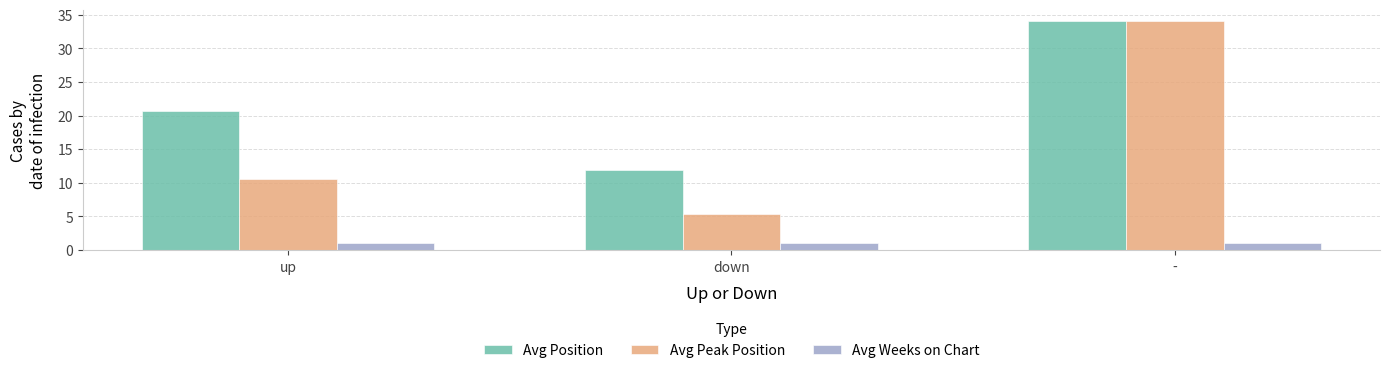

What is the greatest value displayed?

34.0